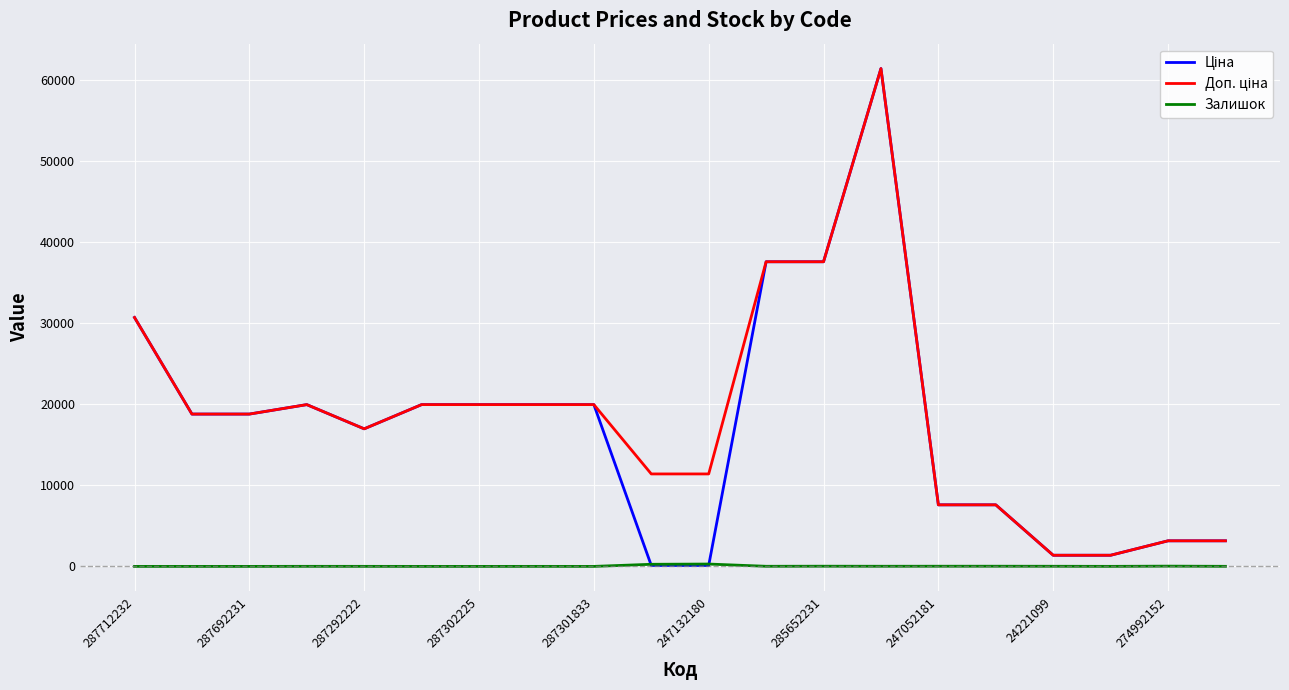

What is the maximum value shown in the chart?

61434.3